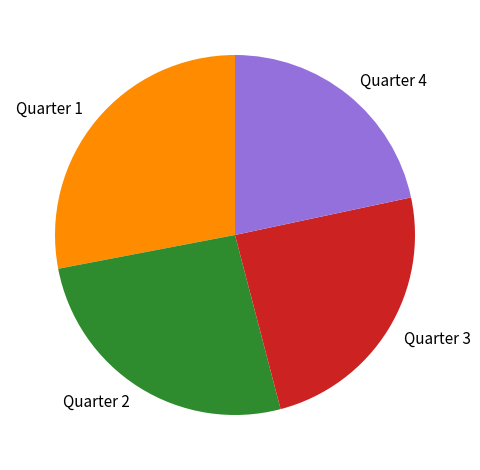

Which has a higher value, Quarter 4 or Quarter 2?

Quarter 2